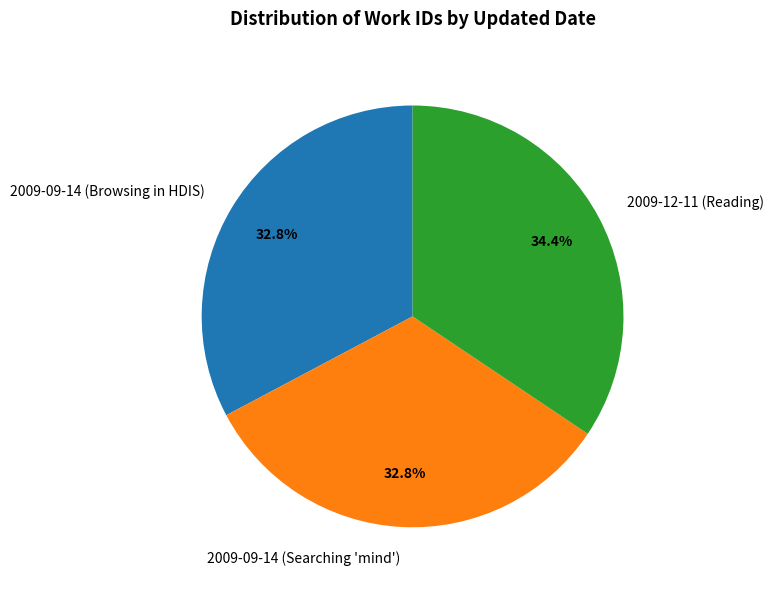

What is the total percentage of 2009-12-11 (Reading) and 2009-09-14 (Browsing in HDIS)?

67.2%